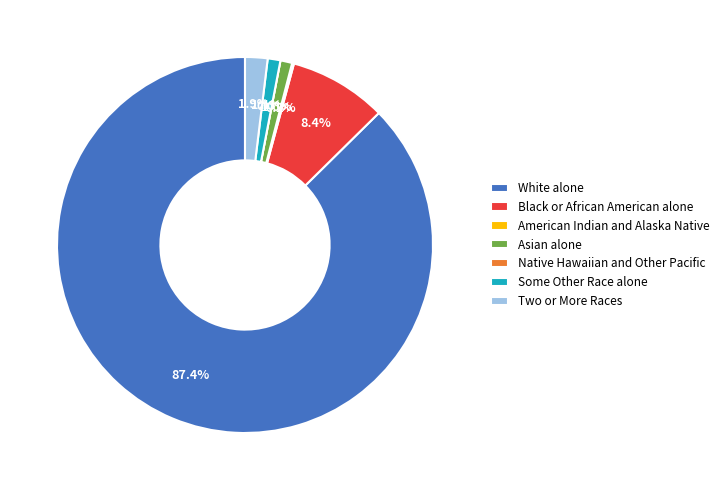

To the nearest percent, what is the average slice percentage?

14%